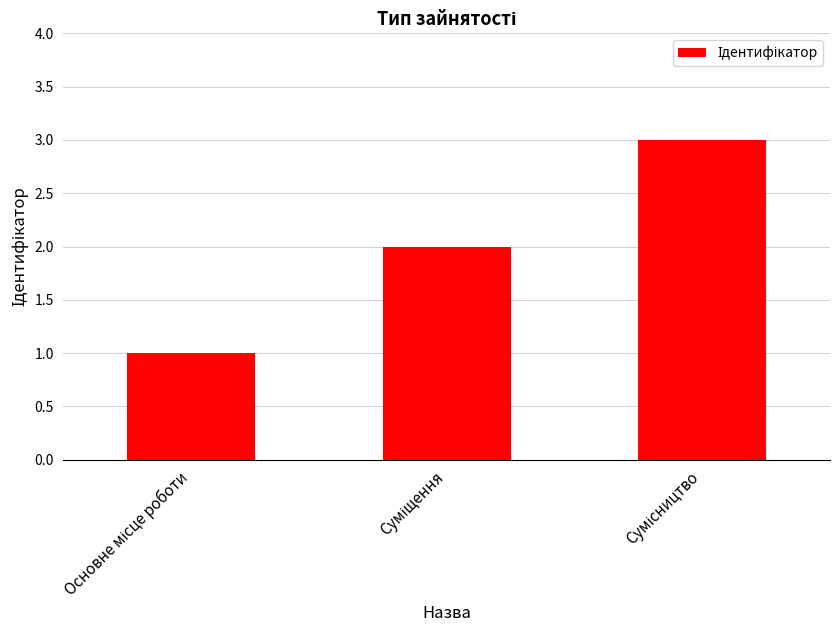

What is the sum of all values?

6